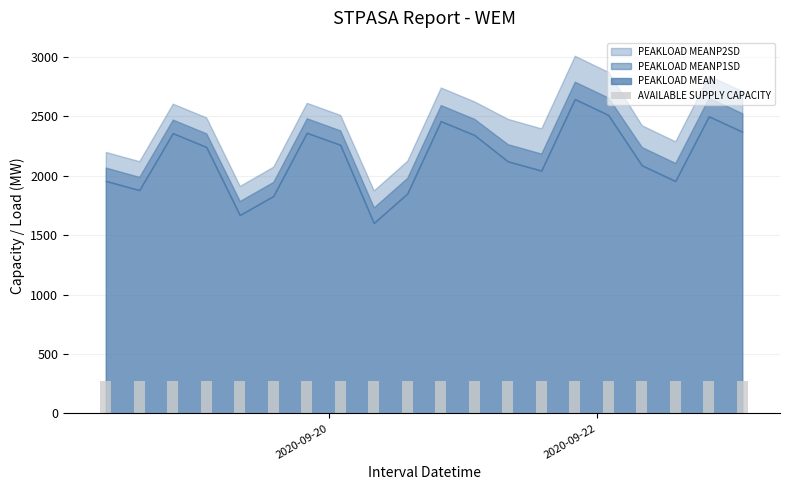

What is the minimum value shown in the chart?

271.5